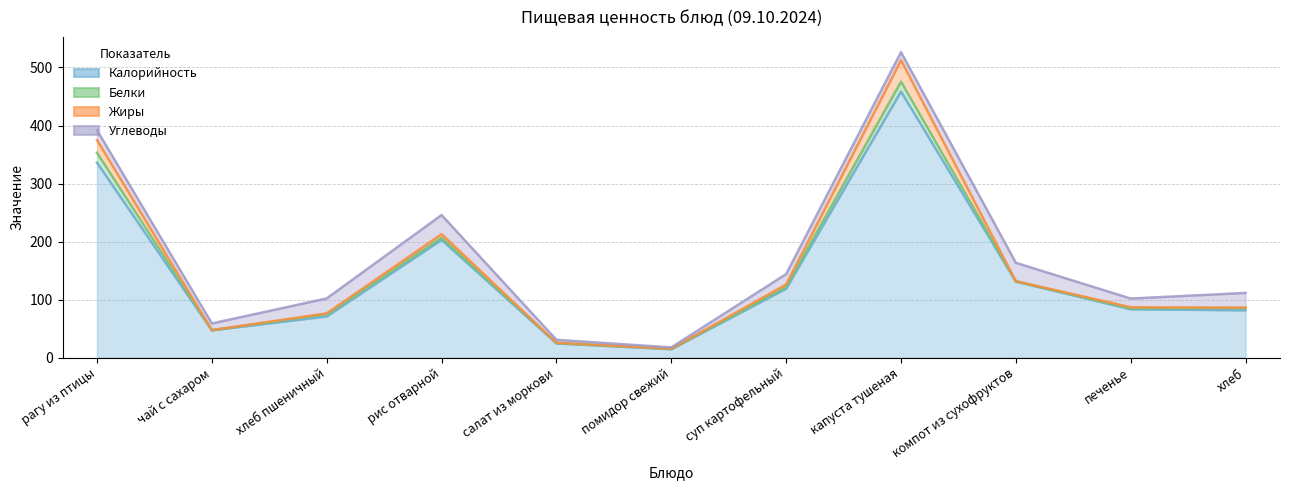

Where is the first local maximum for Калорийность?

рис отварной